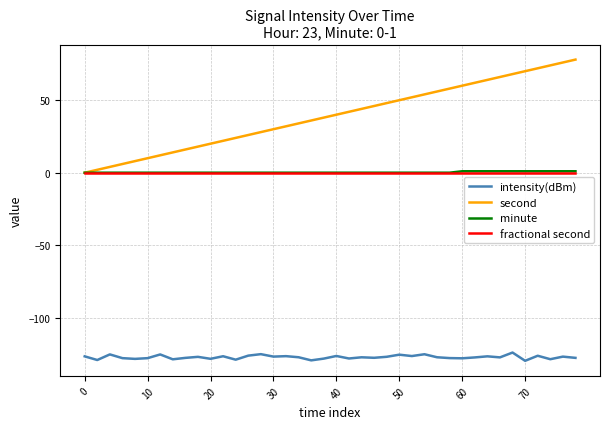

Which series has the largest range (max minus min)?

second